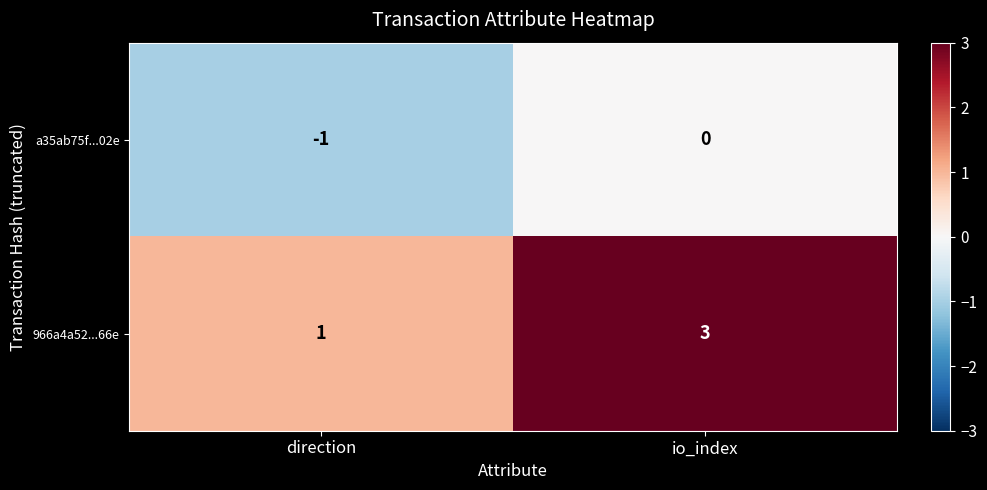

At which label is a35ab75f...02e closest to 0?

io_index